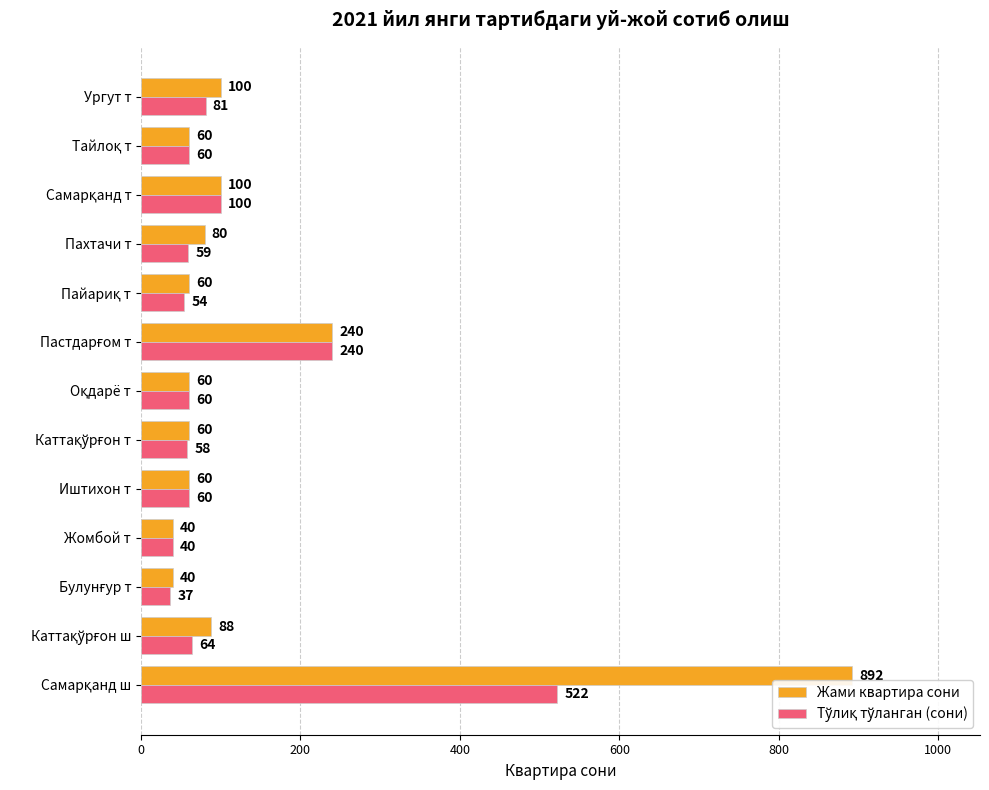

Is it true that Жами квартира сони equals 40 at Жомбой т?

True